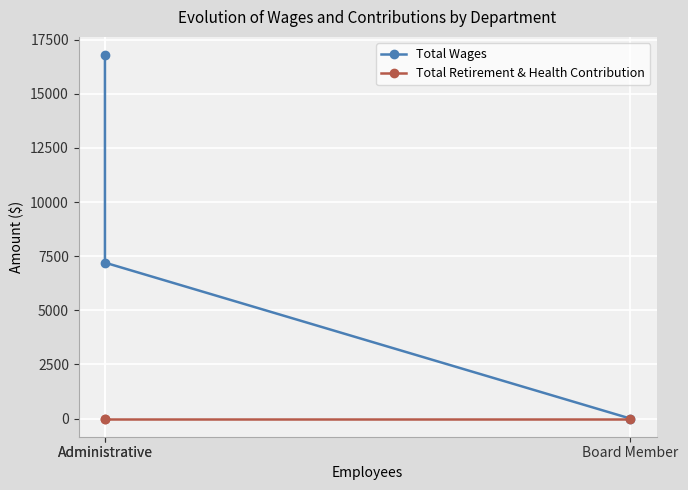

Reading right to left, what are all the values shown in this chart?

Total Wages: Board Member=0	Administrative=7200	Administrative=16786
Total Retirement & Health Contribution: Board Member=0	Administrative=0	Administrative=0